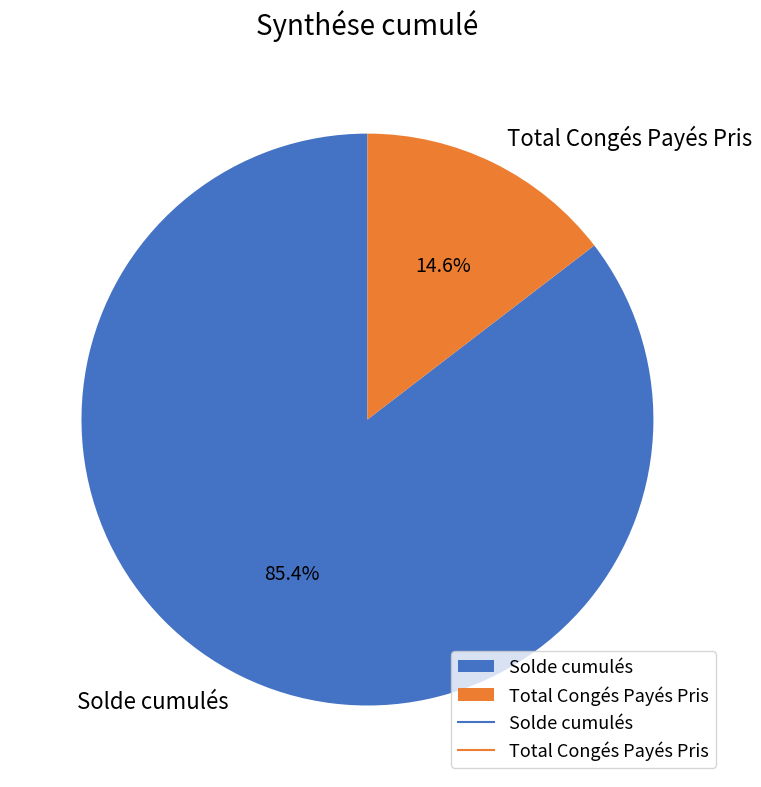

Do Solde cumulés and Total Congés Payés Pris together represent more than half of the pie?

Yes